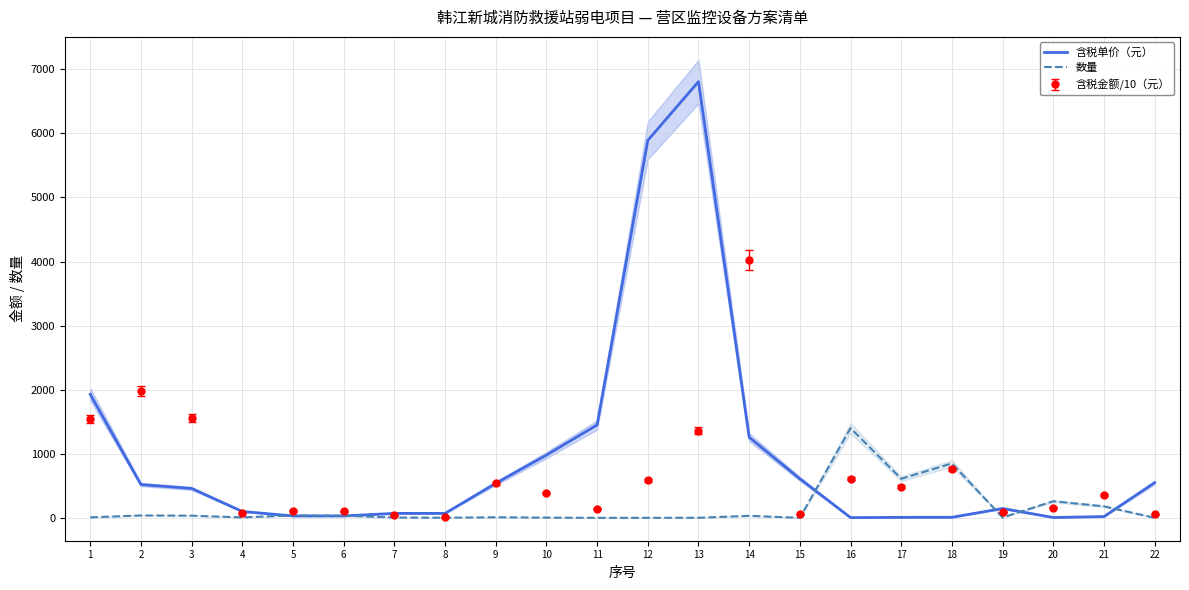

What are all the series names shown in the legend?

含税单价（元）, 数量